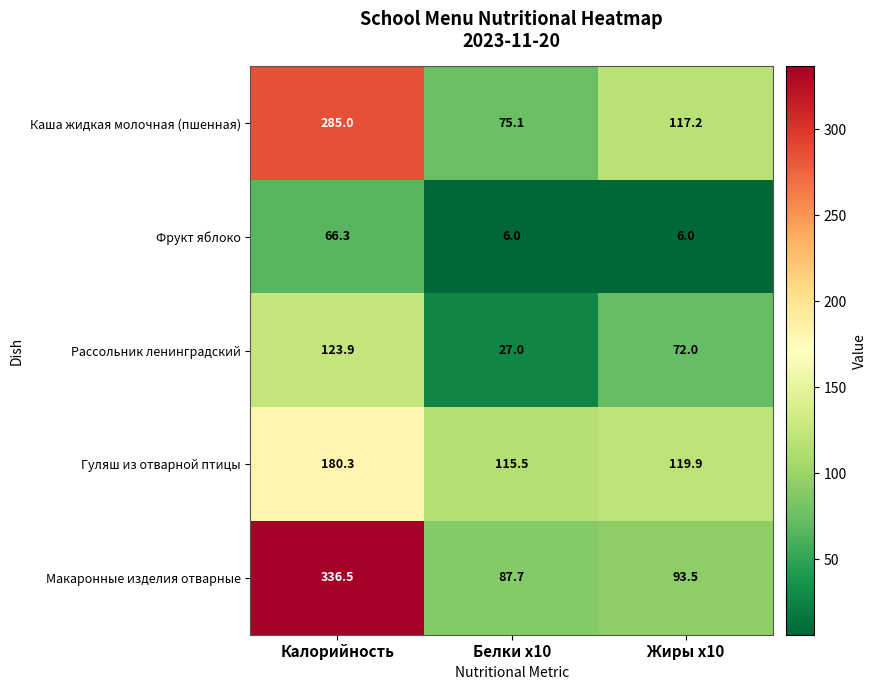

What is the sum of the Макаронные изделия отварные values at Калорийность and Жиры x10?

430.0